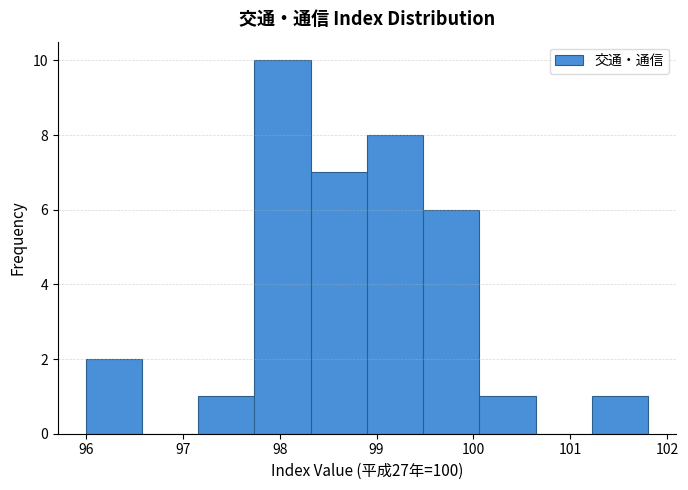

Reading left to right, list every bar in this chart as the range it spans on the x-axis followed by its height. Neither the bar edges nor the heights are printed on the chart, so give them approximately, as read against the axes.

96.00 to 96.58: 2
96.58 to 97.16: 0
97.16 to 97.74: 1
97.74 to 98.32: 10
98.32 to 98.90: 7
98.90 to 99.48: 8
99.48 to 100.06: 6
100.06 to 100.64: 1
100.64 to 101.22: 0
101.22 to 101.80: 1